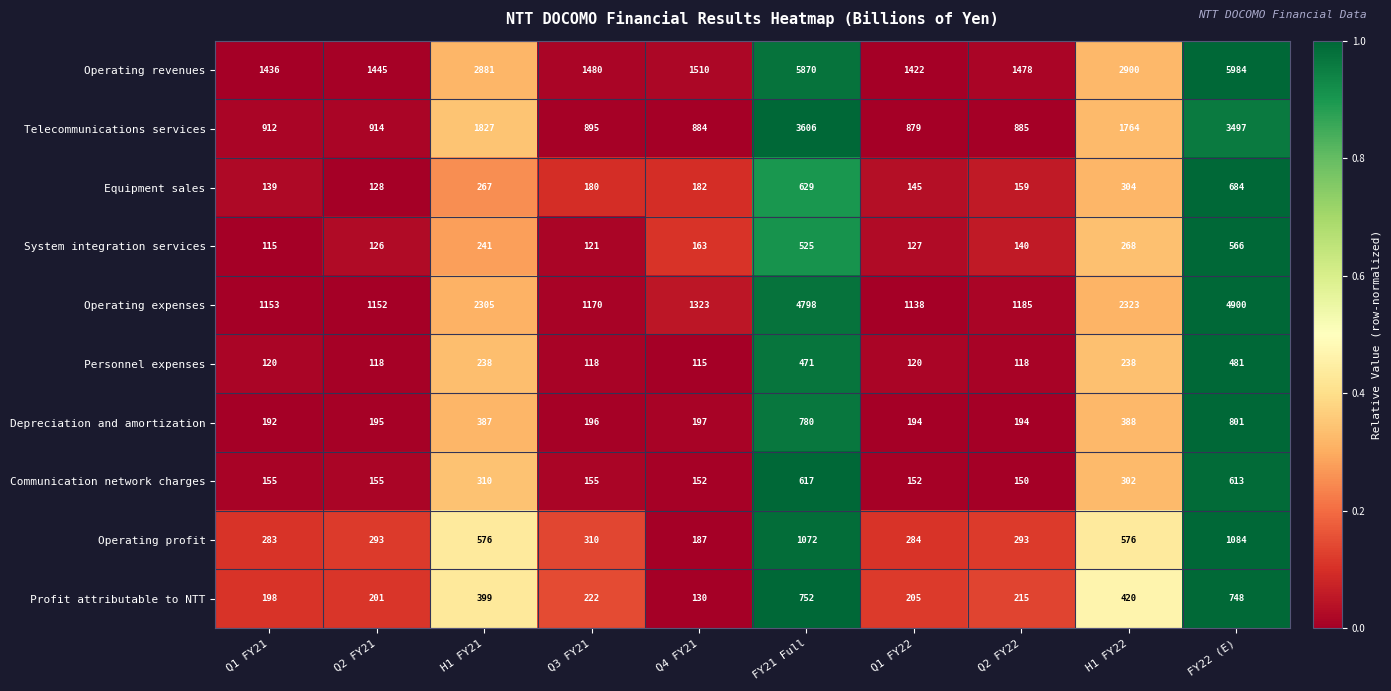

Which series has the widest spread of values?

Operating revenues